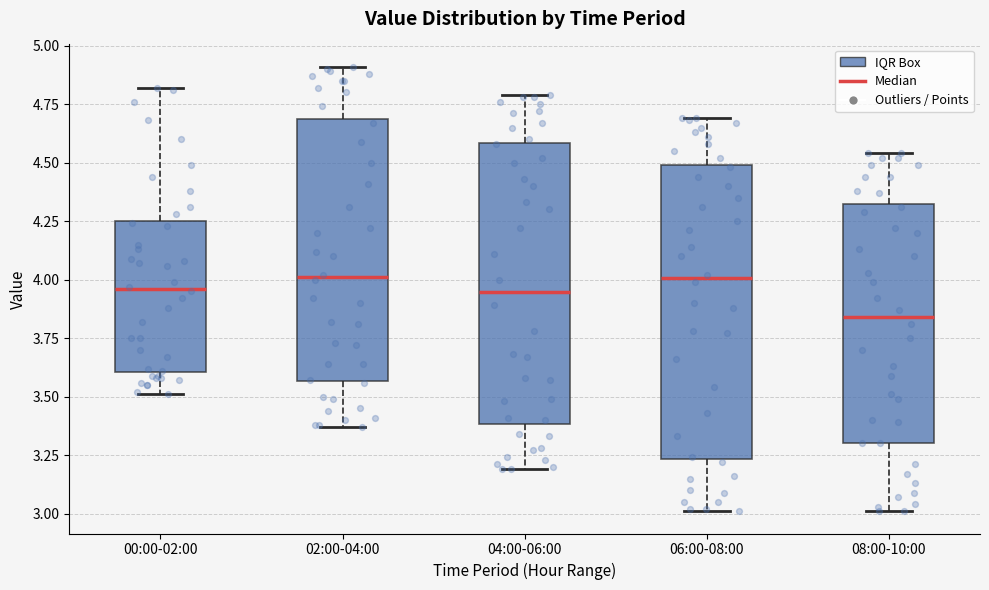

Which box has the lowest median line?

08:00-10:00